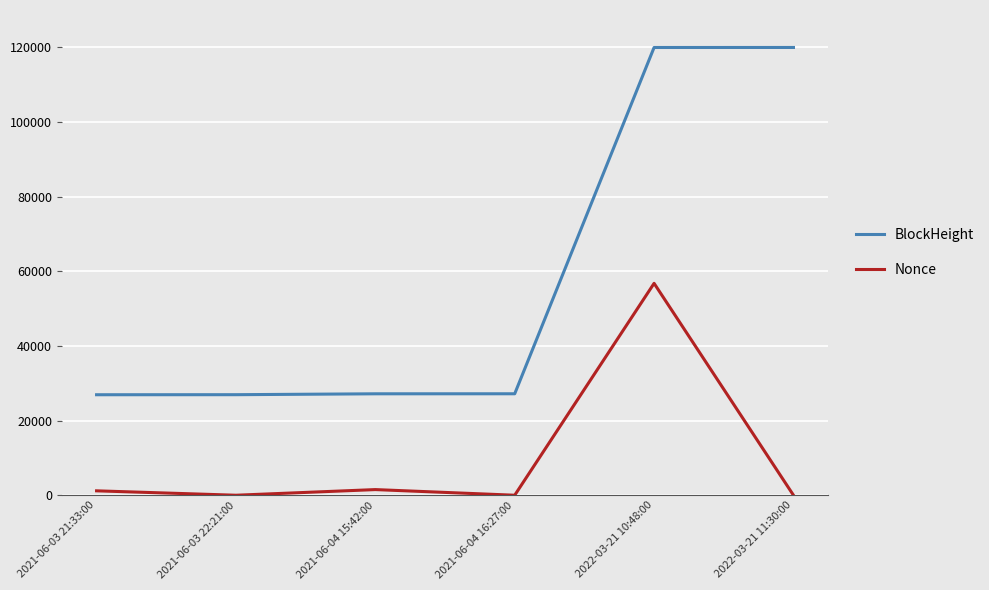

At 2021-06-04 16:27:00, list the series in order from smallest to largest.

Nonce, BlockHeight